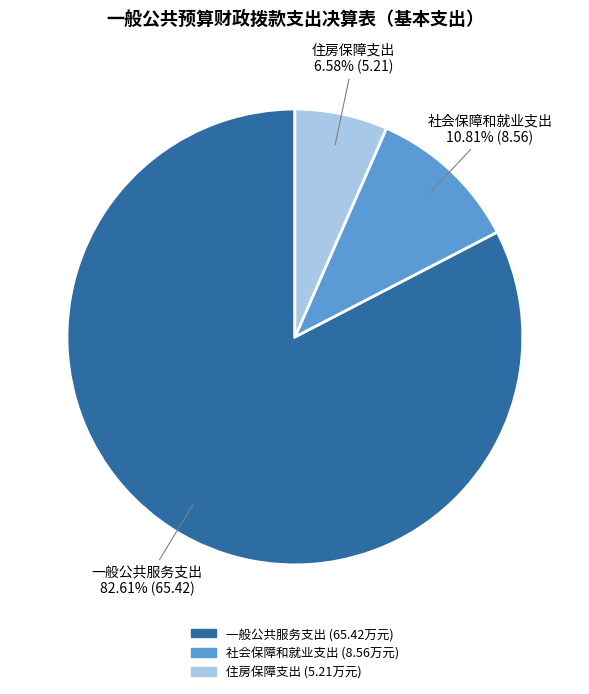

Which category has the biggest portion of the pie?

一般公共服务支出